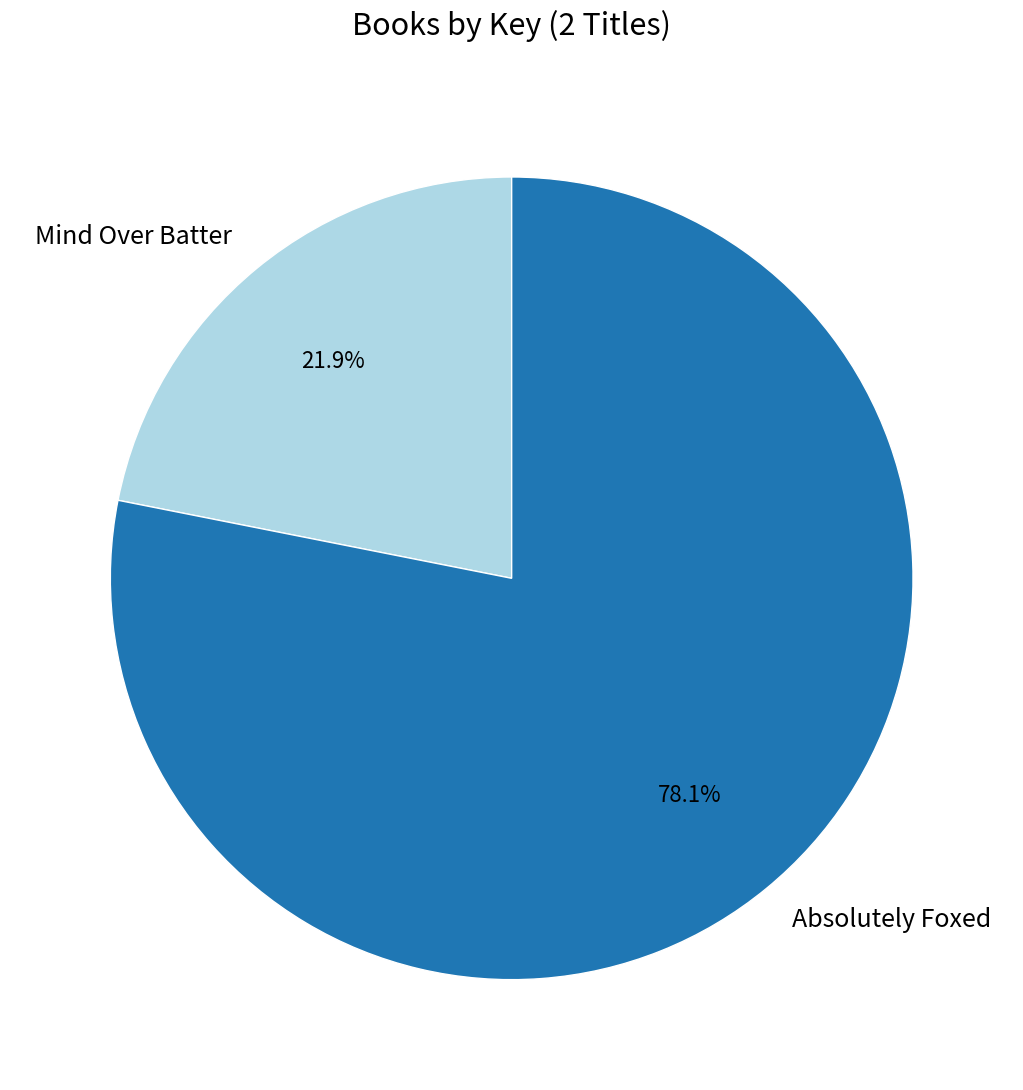

Do Absolutely Foxed and Mind Over Batter together represent more than half of the pie?

Yes